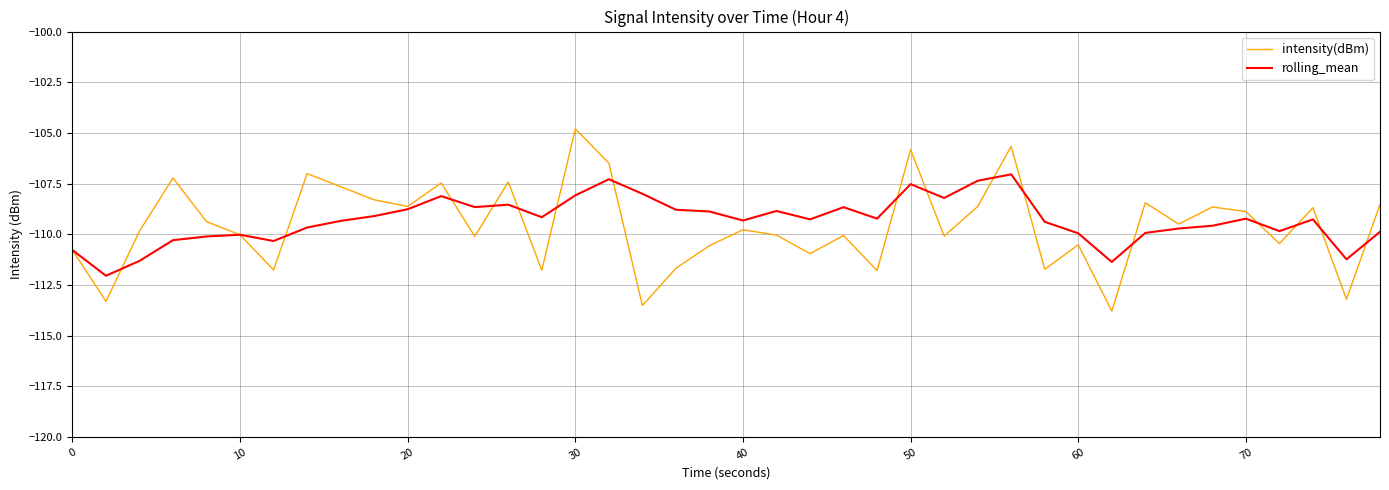

What is the minimum value shown in the chart?

-113.8